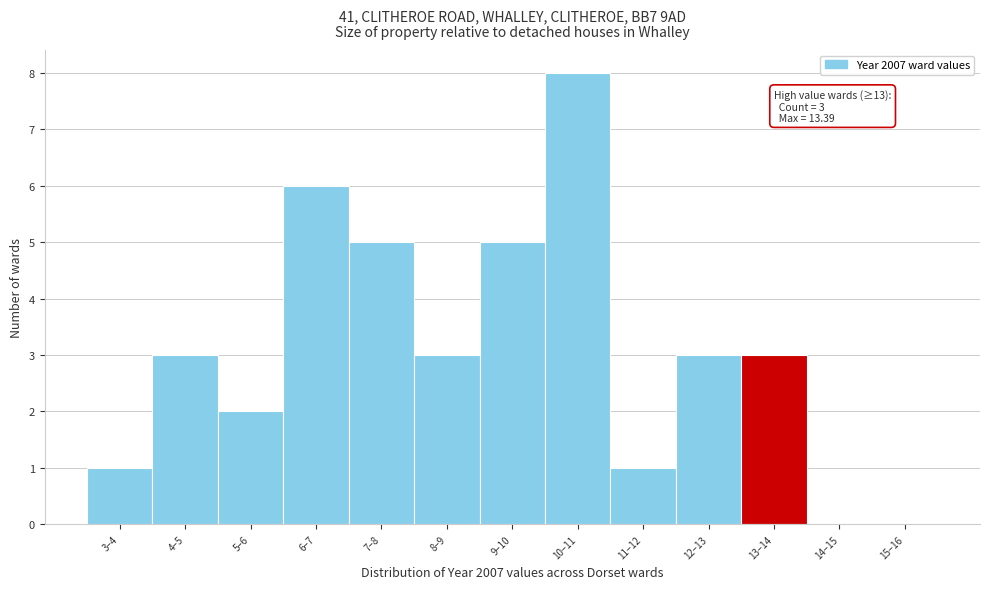

Reading left to right, transcribe all the data shown in this chart.

3–4=1	4–5=3	5–6=2	6–7=6	7–8=5	8–9=3	9–10=5	10–11=8	11–12=1	12–13=3	13–14=3	14–15=0	15–16=0